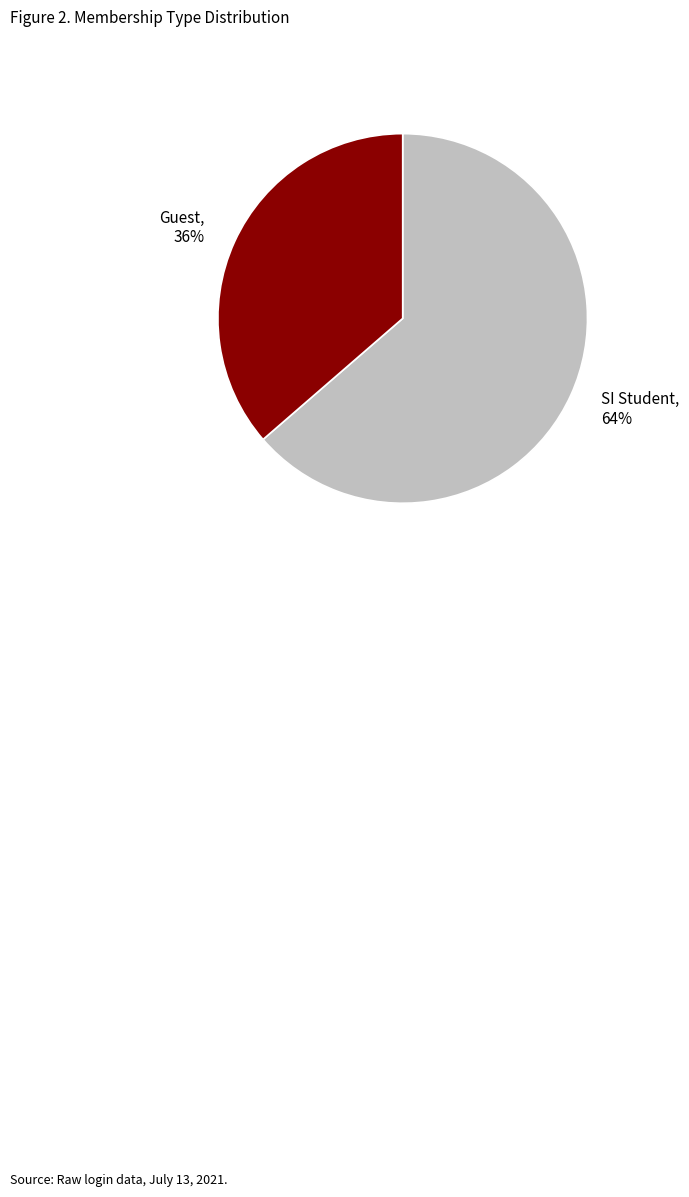

Is there a majority slice in this chart?

Yes